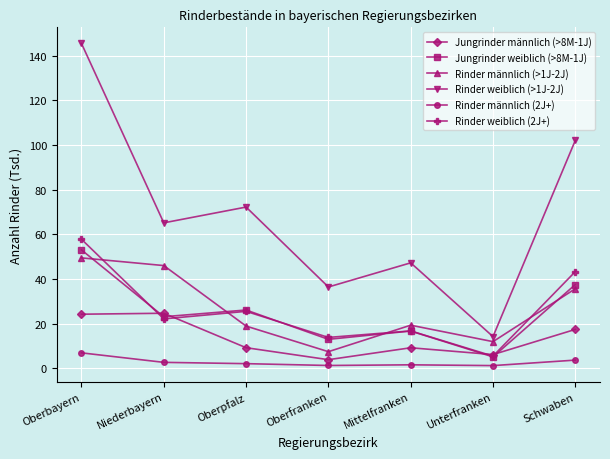

At how many categories does at least one series exceed 100?

2